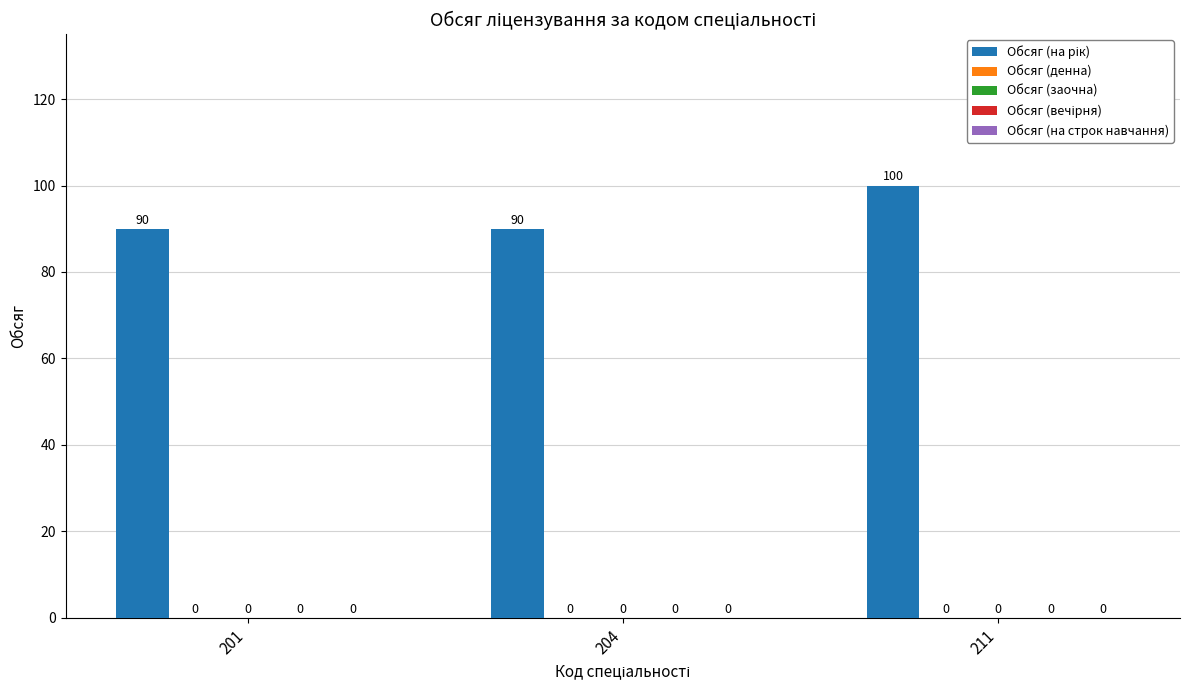

Are the bars grouped side by side (vs. stacked)?

No